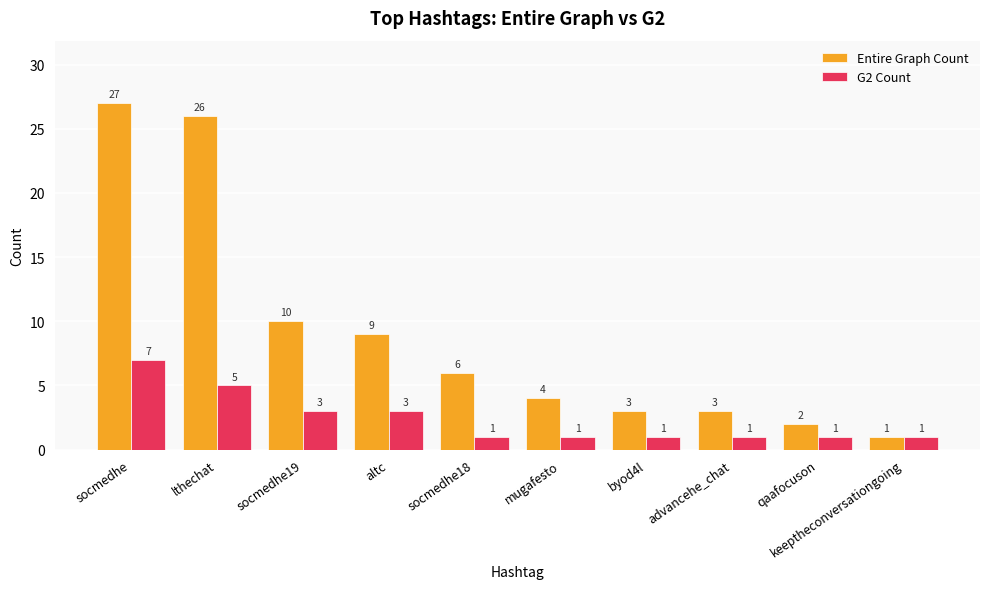

How many bars are there in each group?

2